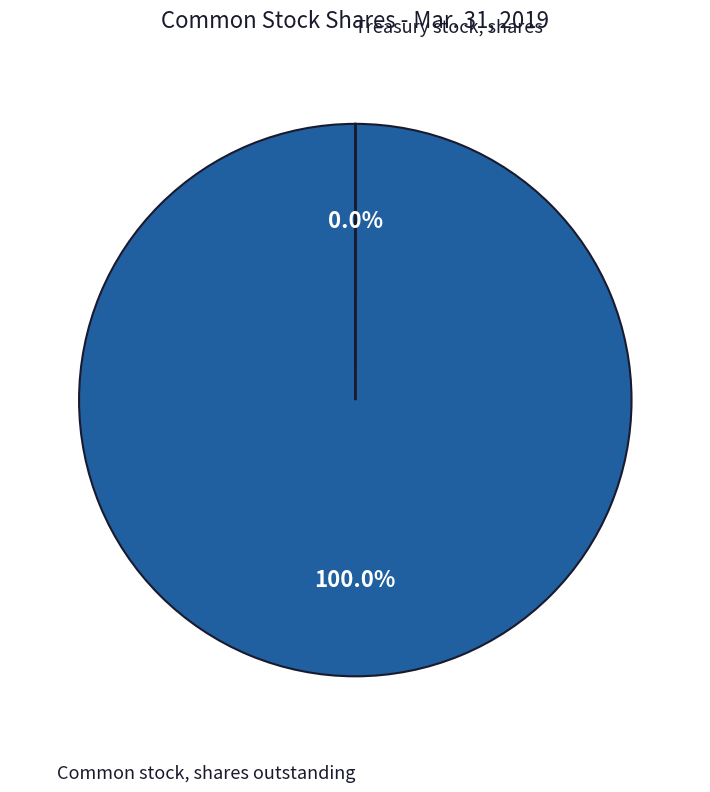

Does any single category account for the majority?

Yes